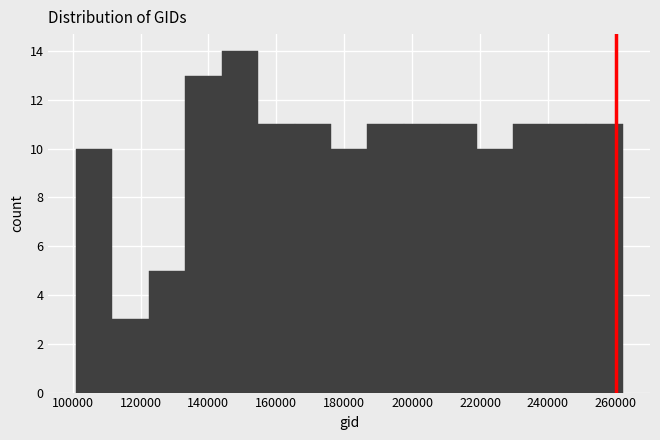

Reading left to right, transcribe this chart: for each bar, give the range it covers on the x-axis and its height. Neither the bar edges nor the heights are printed on the chart, so give them approximately, as read against the axes.

100000 to 112000: 10
112000 to 122000: 3
122000 to 134000: 5
134000 to 144000: 13
144000 to 154000: 14
154000 to 166000: 11
166000 to 176000: 11
176000 to 186000: 10
186000 to 198000: 11
198000 to 208000: 11
208000 to 220000: 11
220000 to 230000: 10
230000 to 240000: 11
240000 to 252000: 11
252000 to 262000: 11